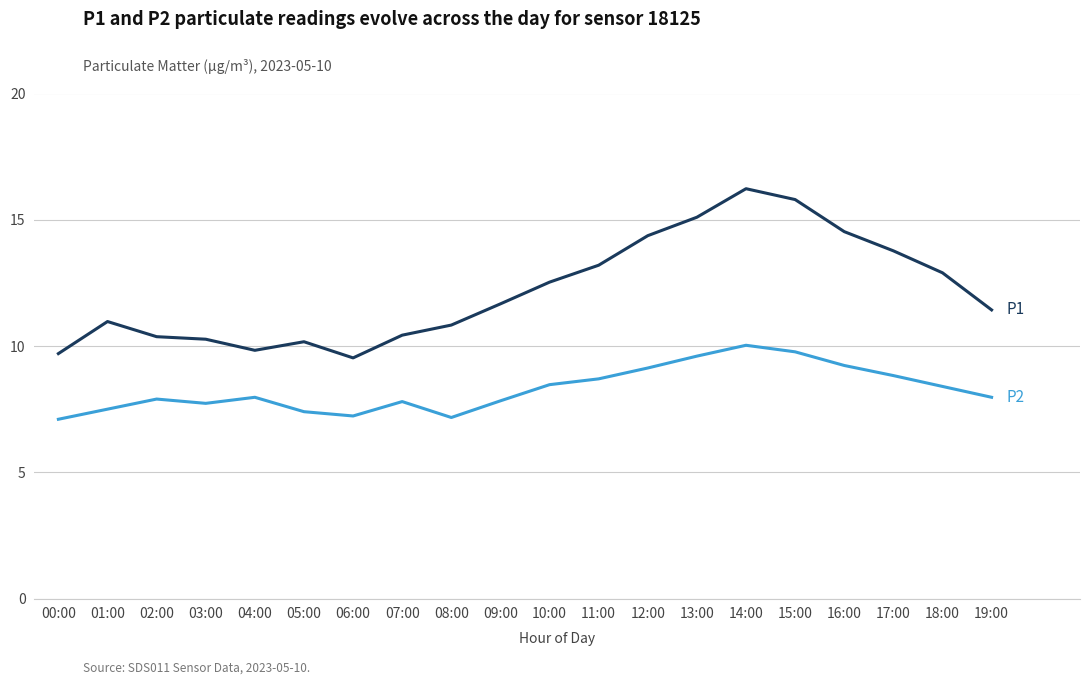

What is the spread (max minus min) of values at 11:00?

4.5